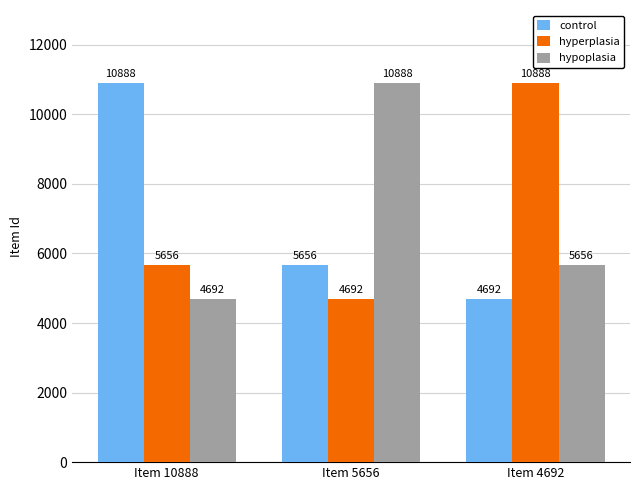

Reading left to right, what are all the values shown in this chart?

control: 10888	5656	4692
hyperplasia: 5656	4692	10888
hypoplasia: 4692	10888	5656